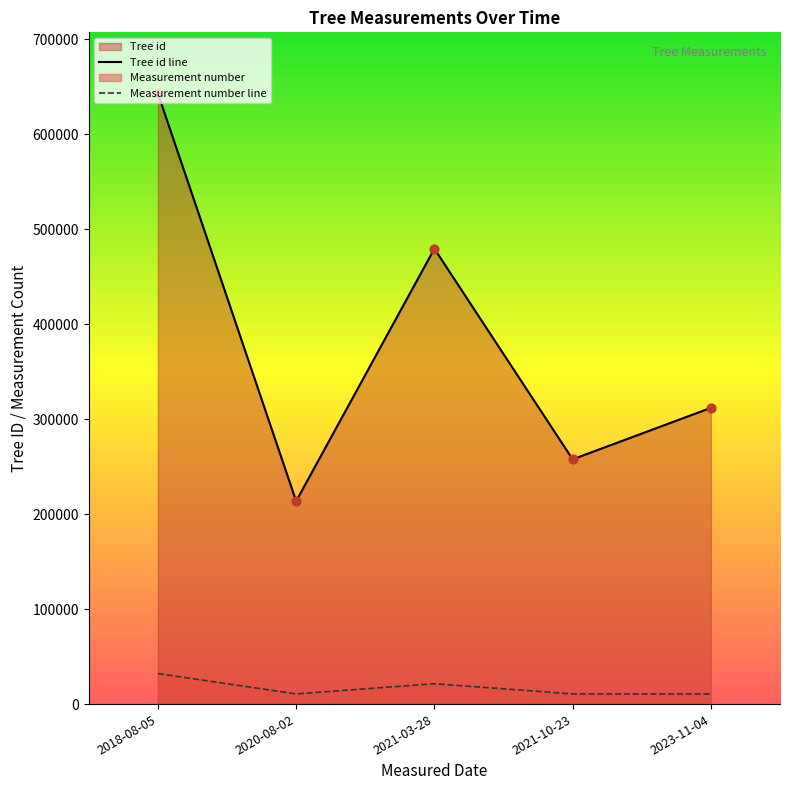

At how many categories does at least one series exceed 488322?

1